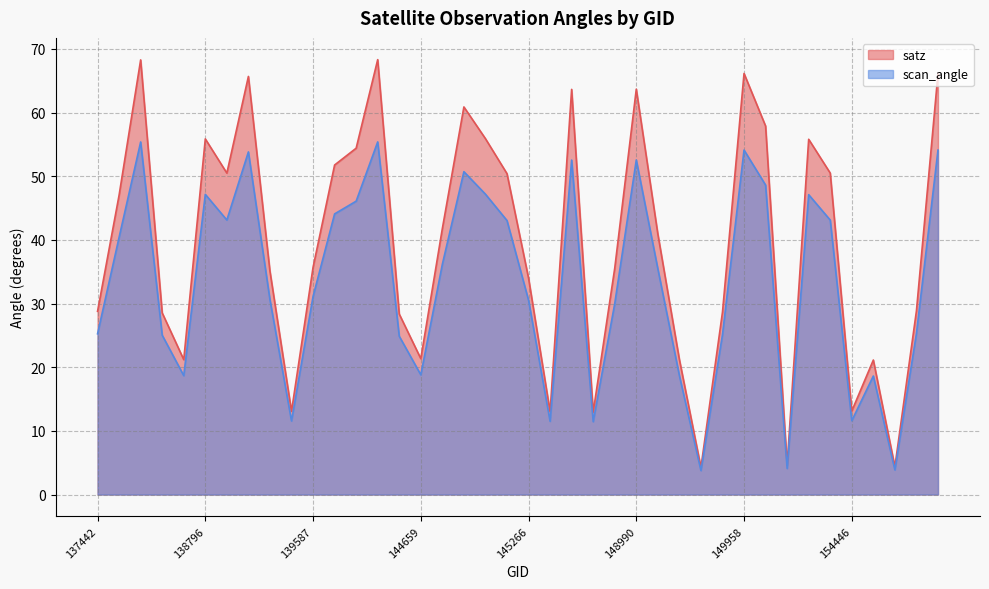

True or false: satz and scan_angle cross at least once.

False